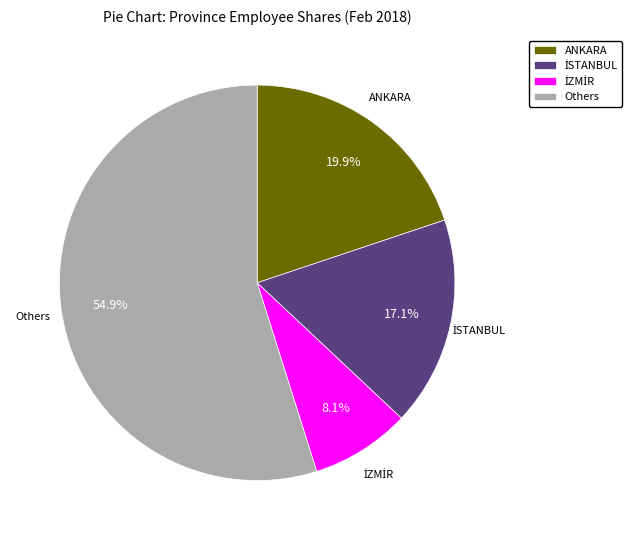

Count the number of slices in the pie.

4